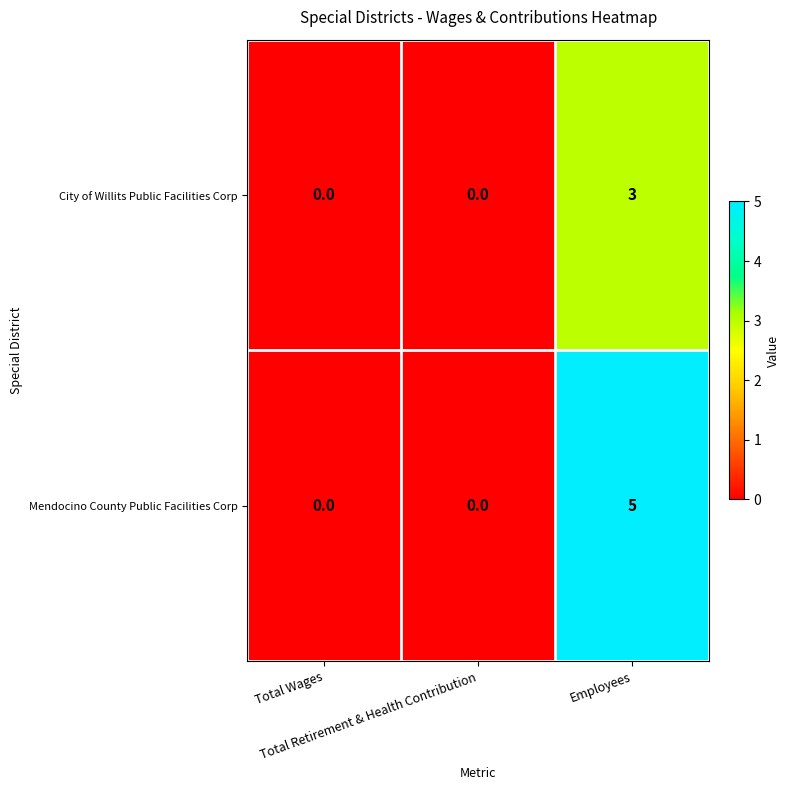

Which series has the largest range (max minus min)?

Mendocino County Public Facilities Corp